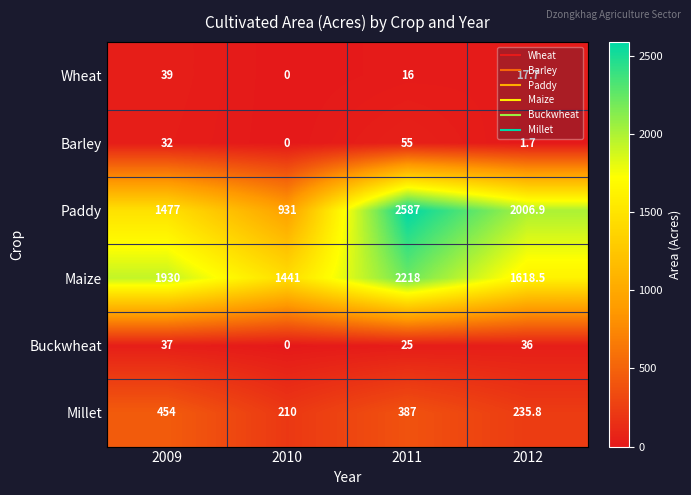

At which category is the sum across all series the highest?

2011